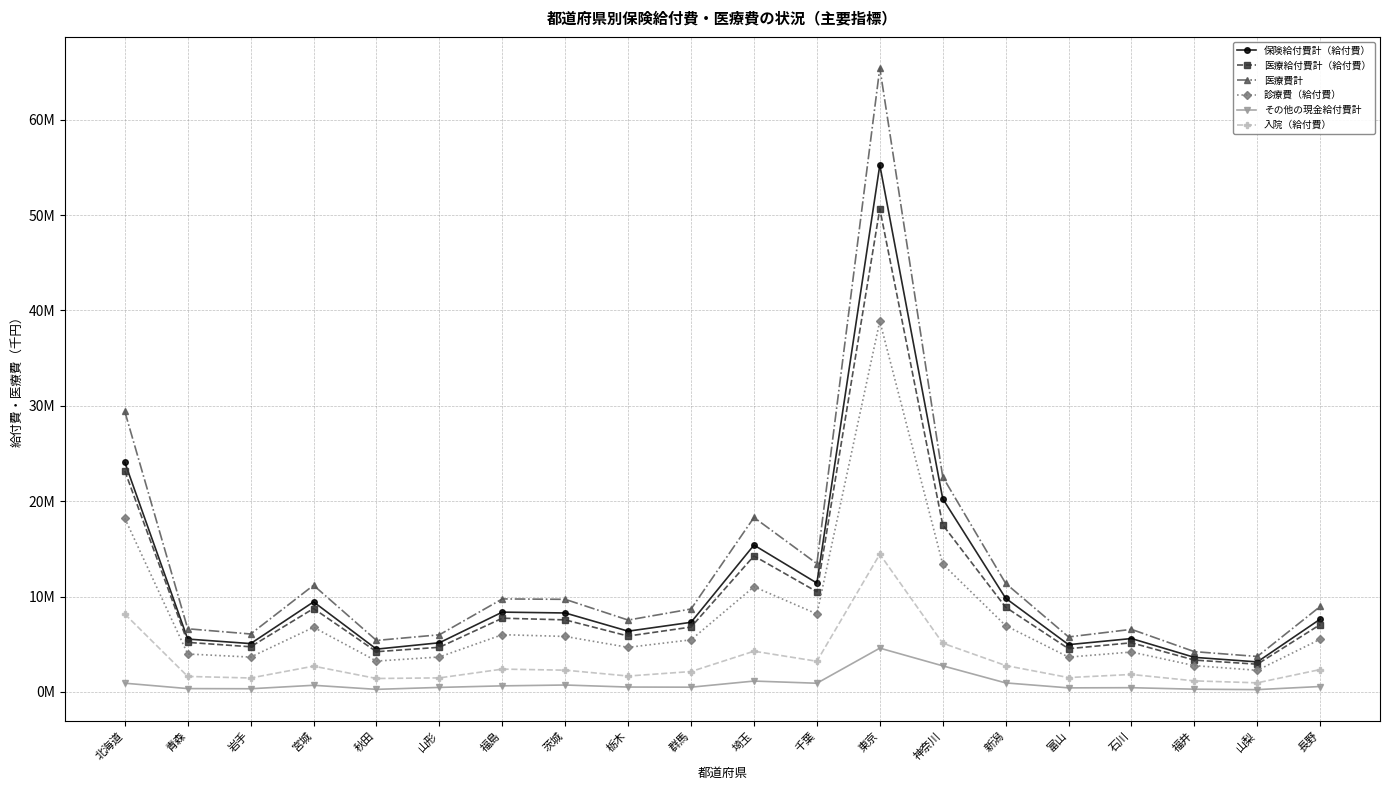

Is it true that 入院（給付費） equals 1667103.6 at 栃木?

True